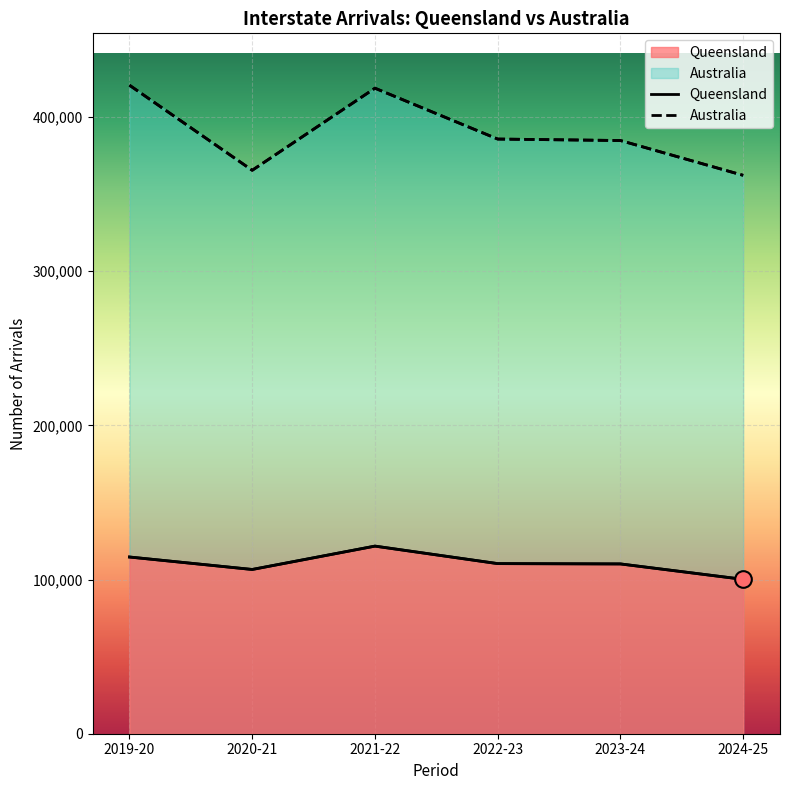

What position from the left is 2023-24?

5